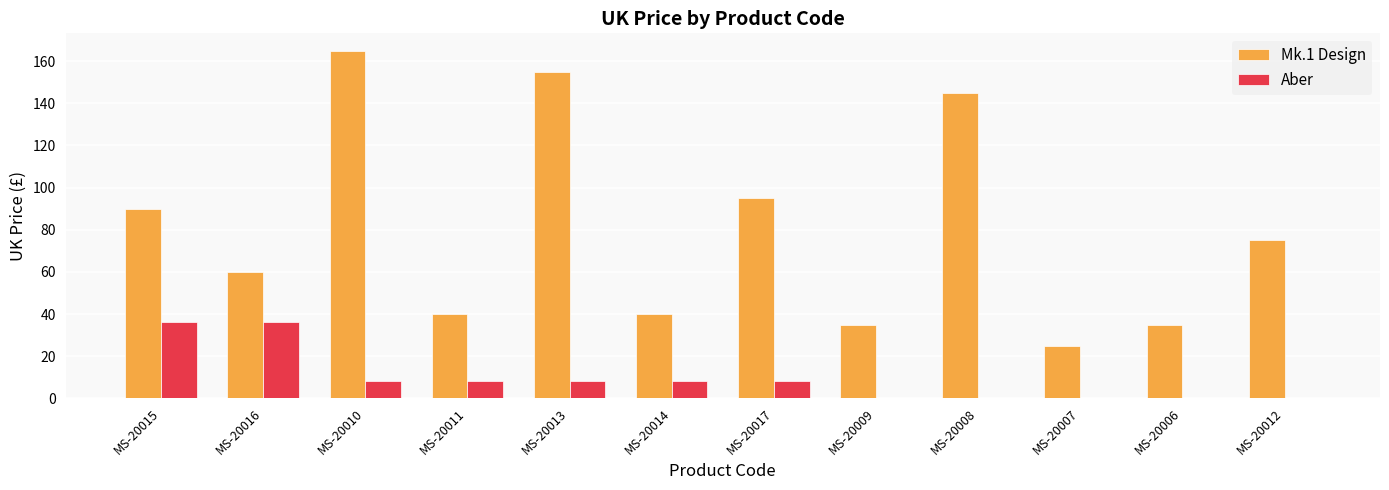

What is the average value of the Mk.1 Design series?

80.0